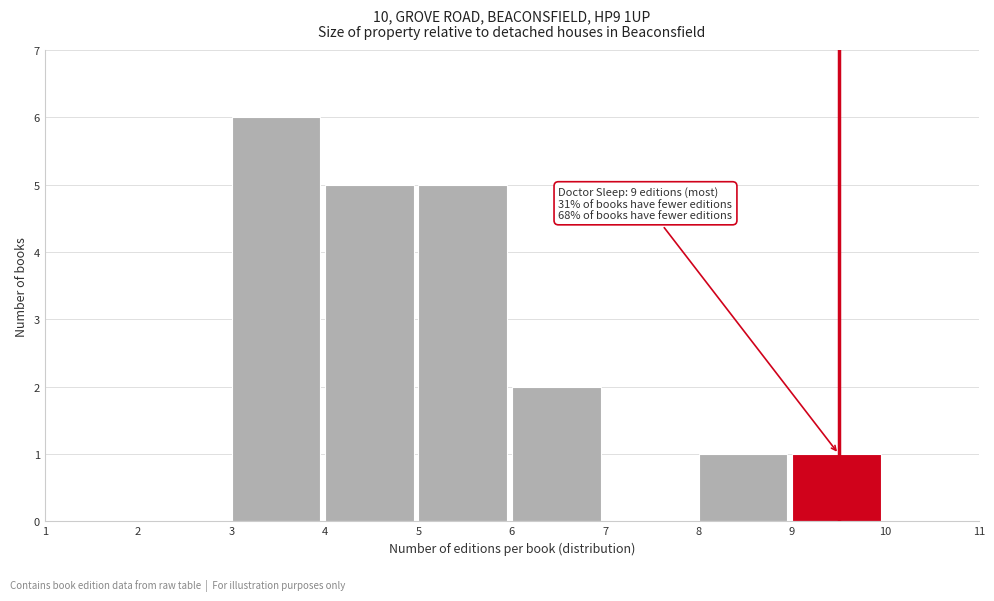

Which range on the x-axis has the tallest bar?

3 to 4